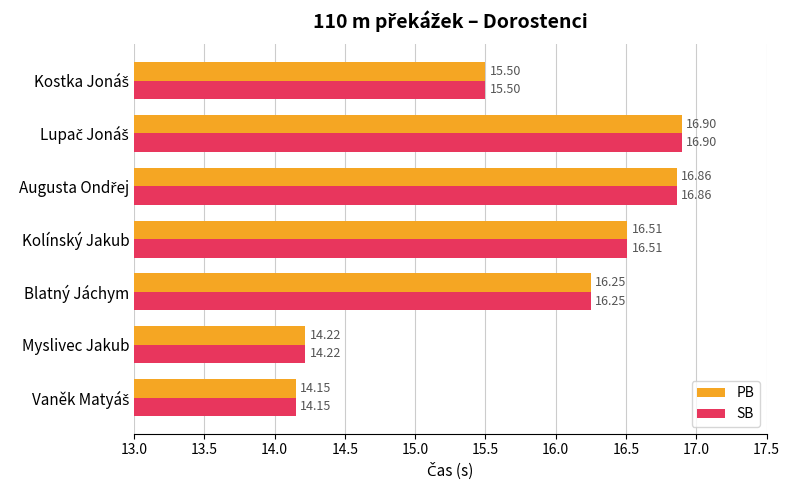

What is the difference between the second highest and minimum values in the PB series?

2.7